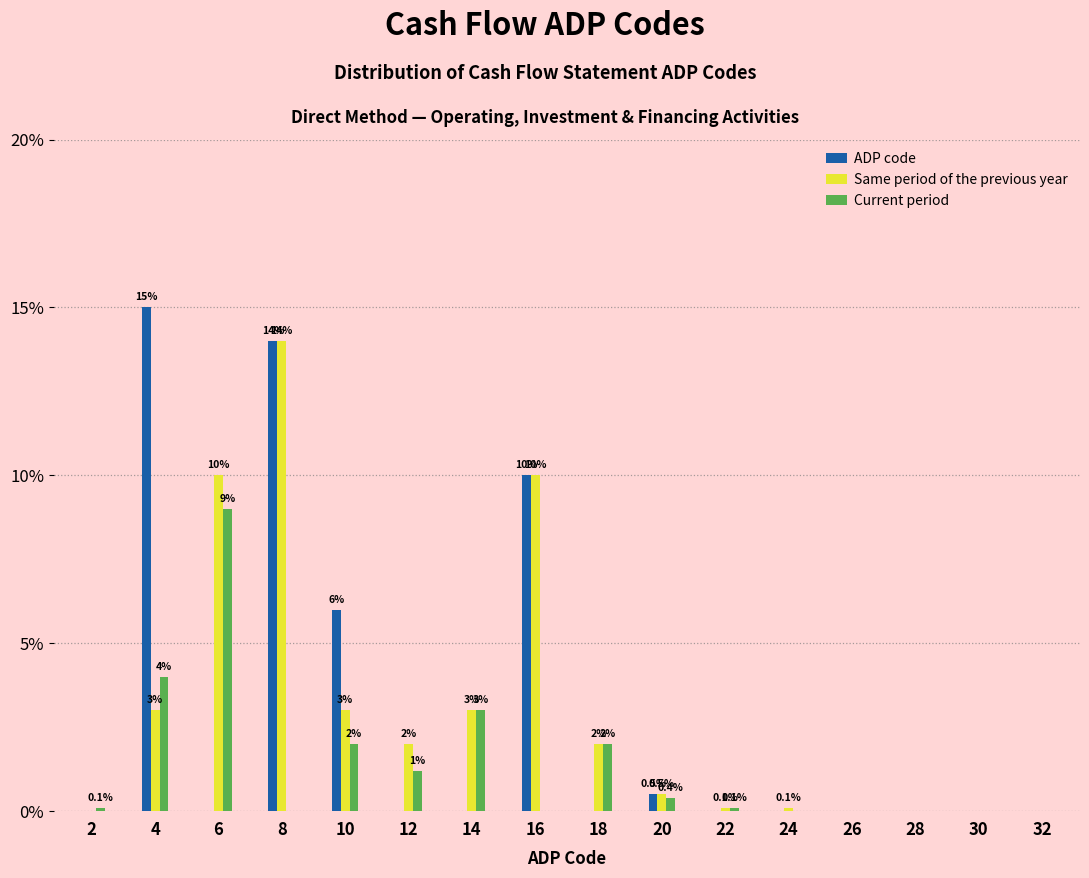

In the Same period of the previous year series, which range on the x-axis has the tallest bar?

7 to 9